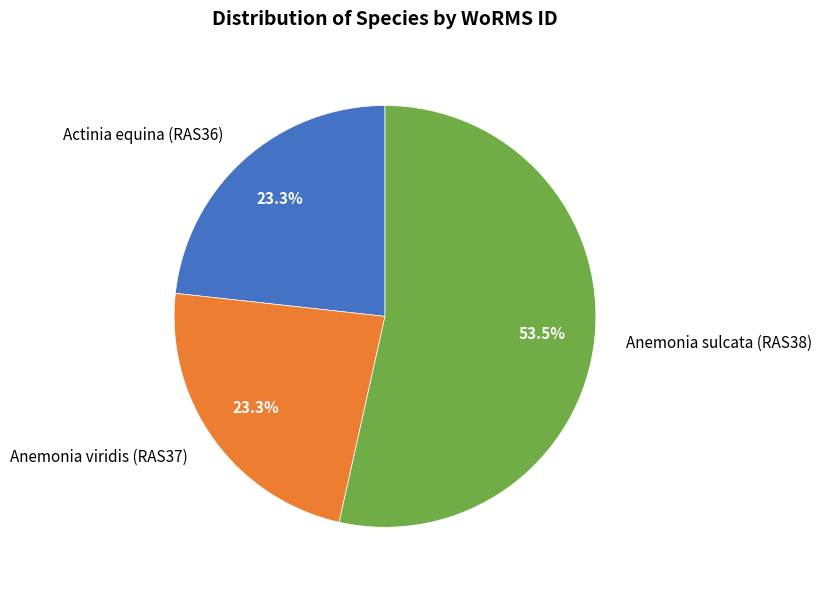

Is the sum of Anemonia sulcata (RAS38) and Anemonia viridis (RAS37) greater than half?

Yes